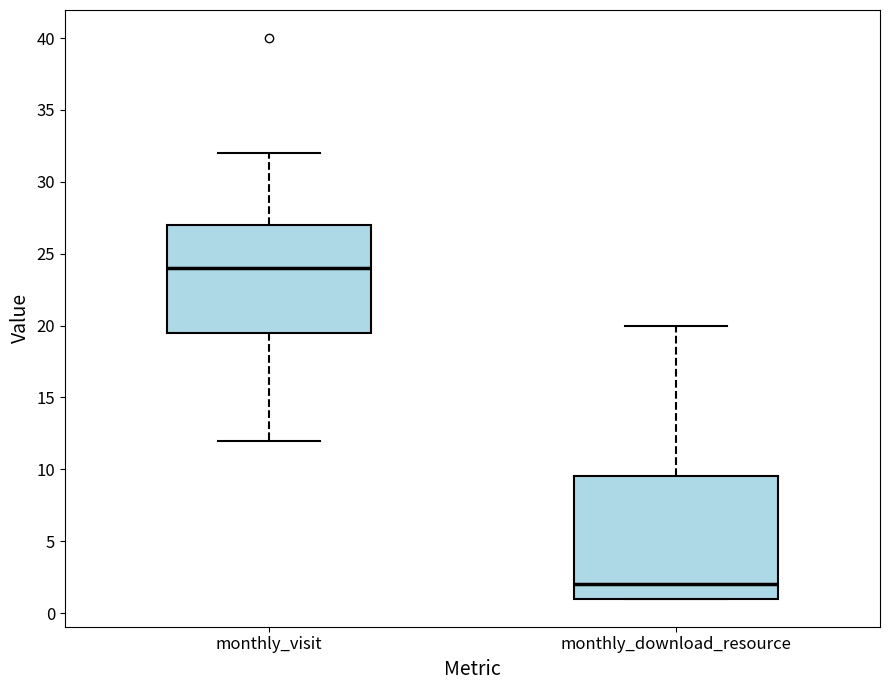

Where does the upper whisker of the box for monthly_visit end on the y-axis? The values are not printed on the chart, so give them approximately, as read against the axis.

32.0